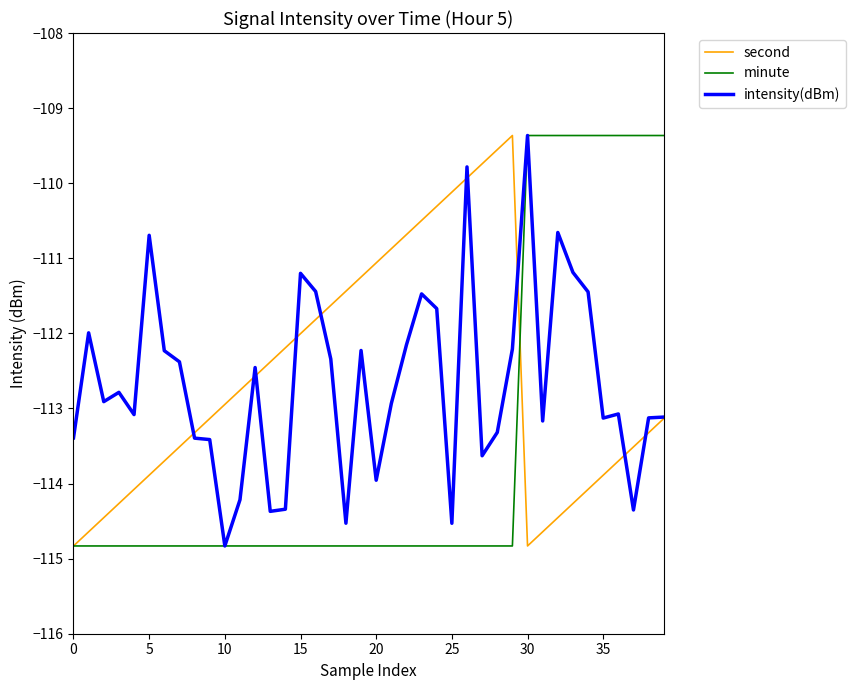

What is the minimum value shown in the chart?

-114.8